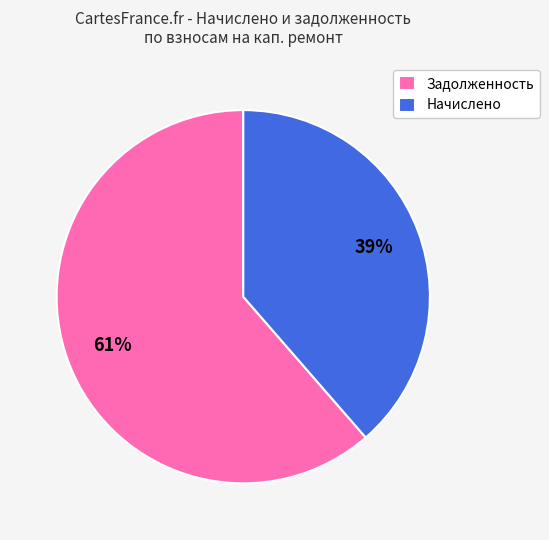

What is the smallest slice in the pie chart?

Начислено